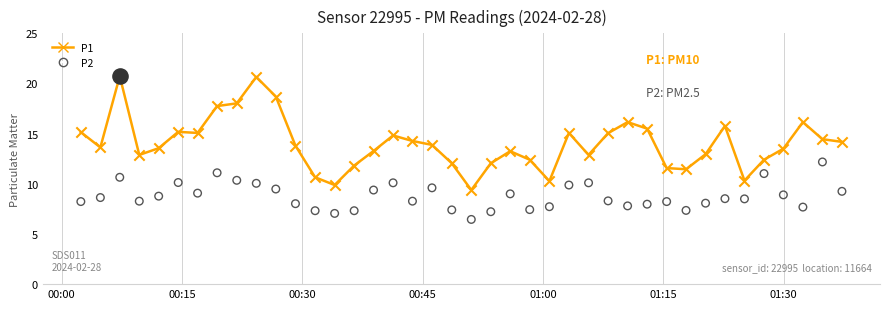

Which series reaches the maximum Y coordinate?

P1